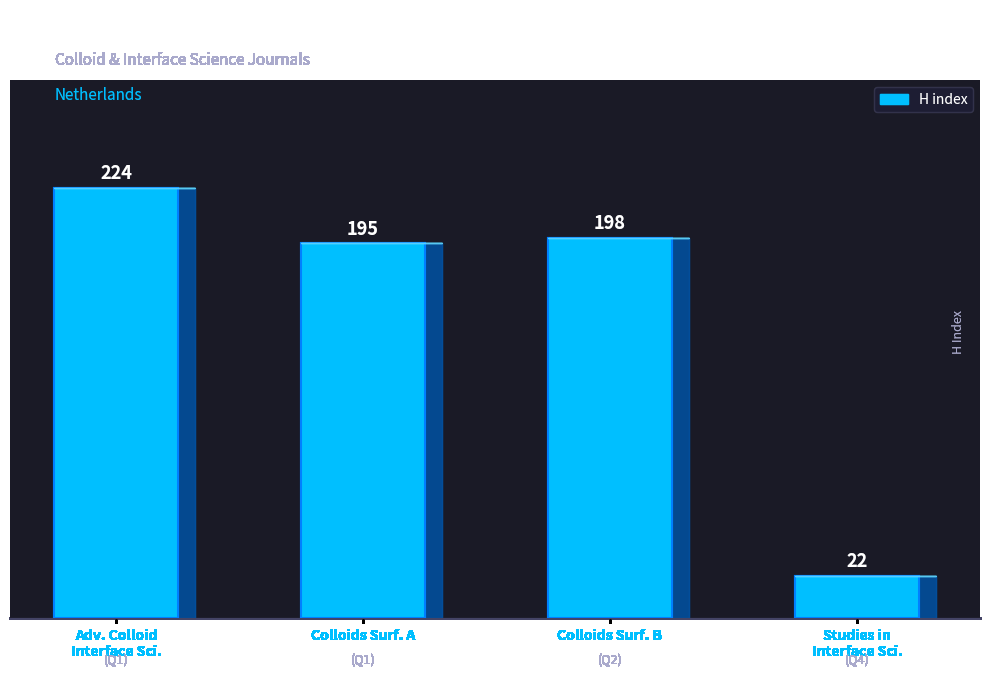

Rank the categories by value from lowest to highest.

Q4, Q1, Q2, Q1